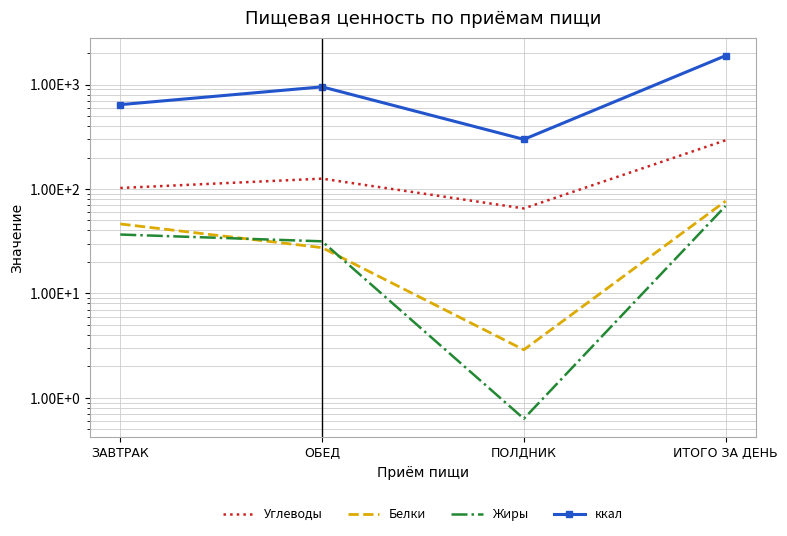

At which label does Углеводы first exceed 125?

ОБЕД